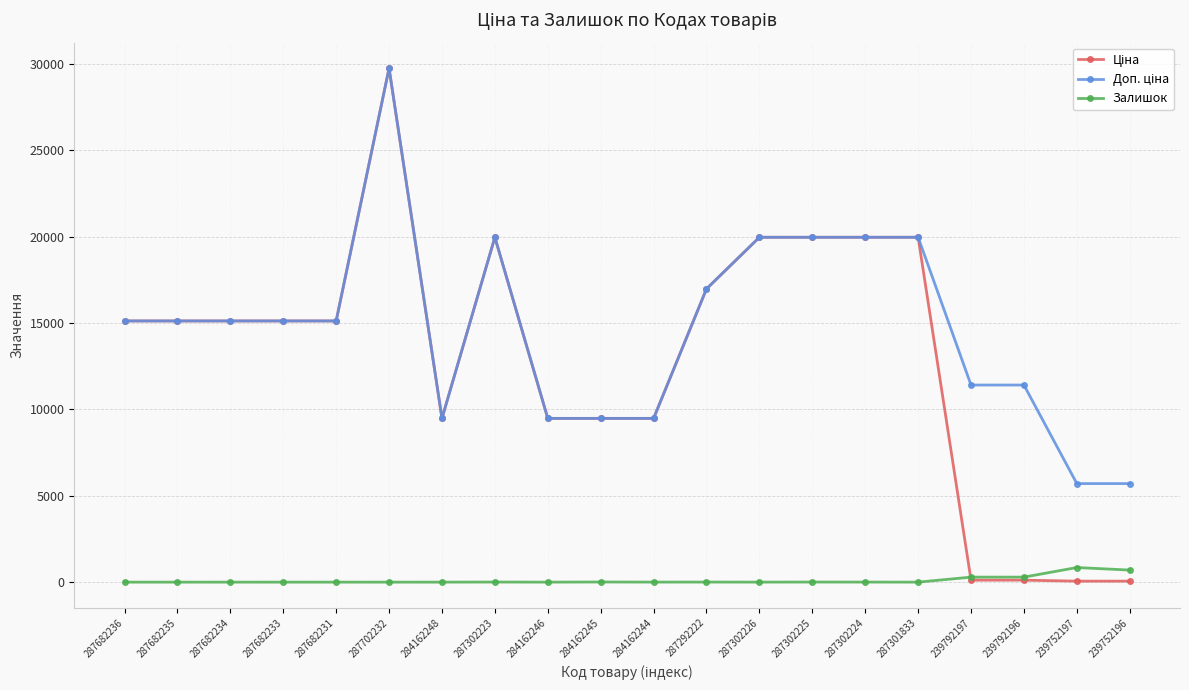

What is the difference between the highest and lowest values at 287682236?

15120.0